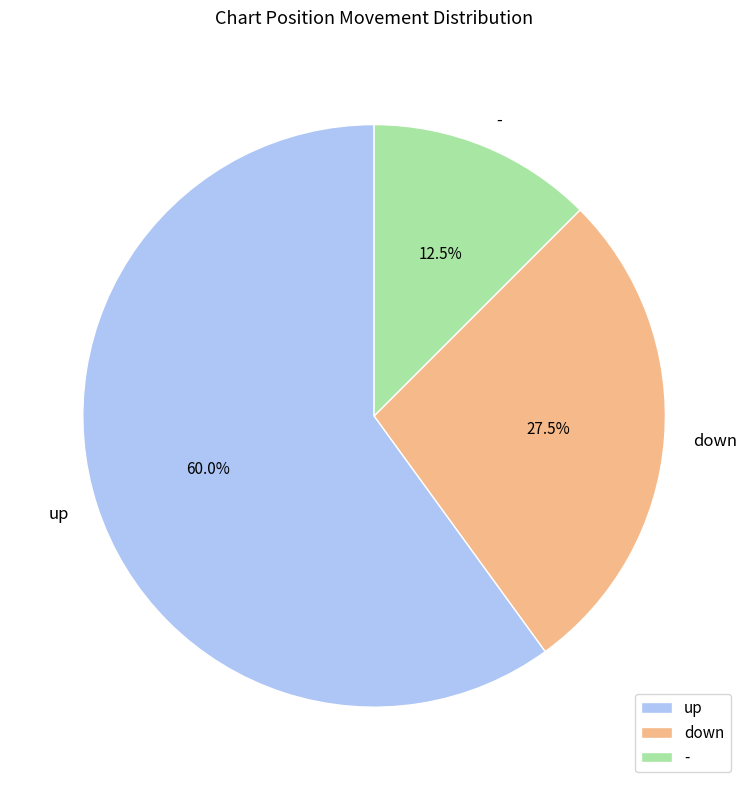

Does up account for over 50% of the chart?

Yes